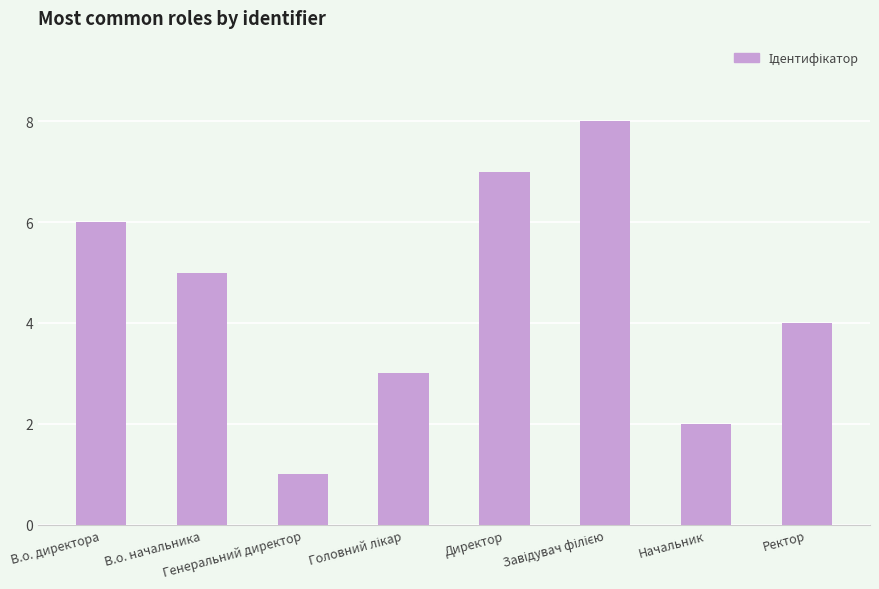

What is the sum of all values?

36